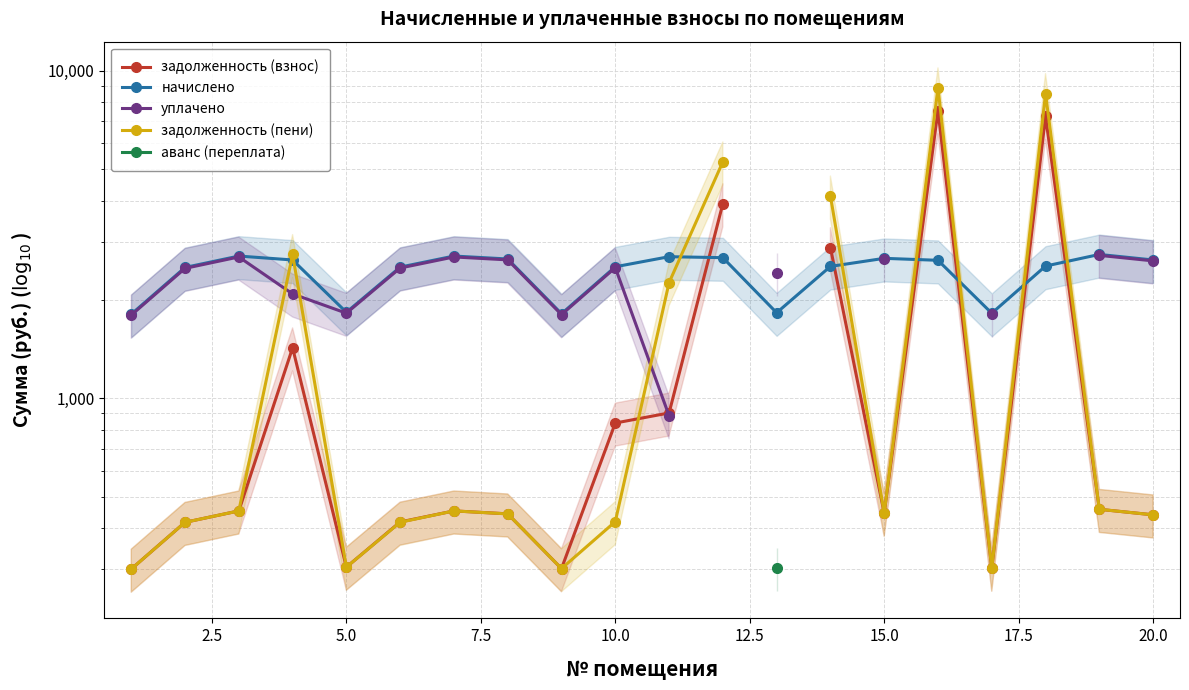

True or false: задолженность (взнос) has more than 1 interior local peaks.

True